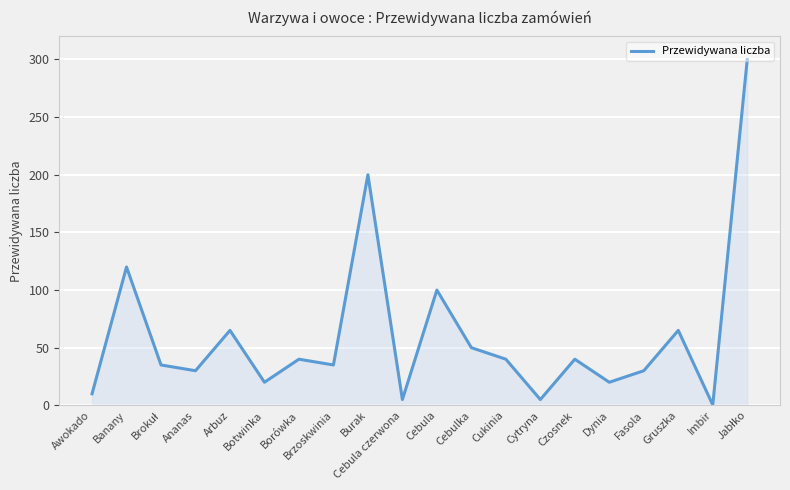

At which category does the data reach its first local valley?

Ananas